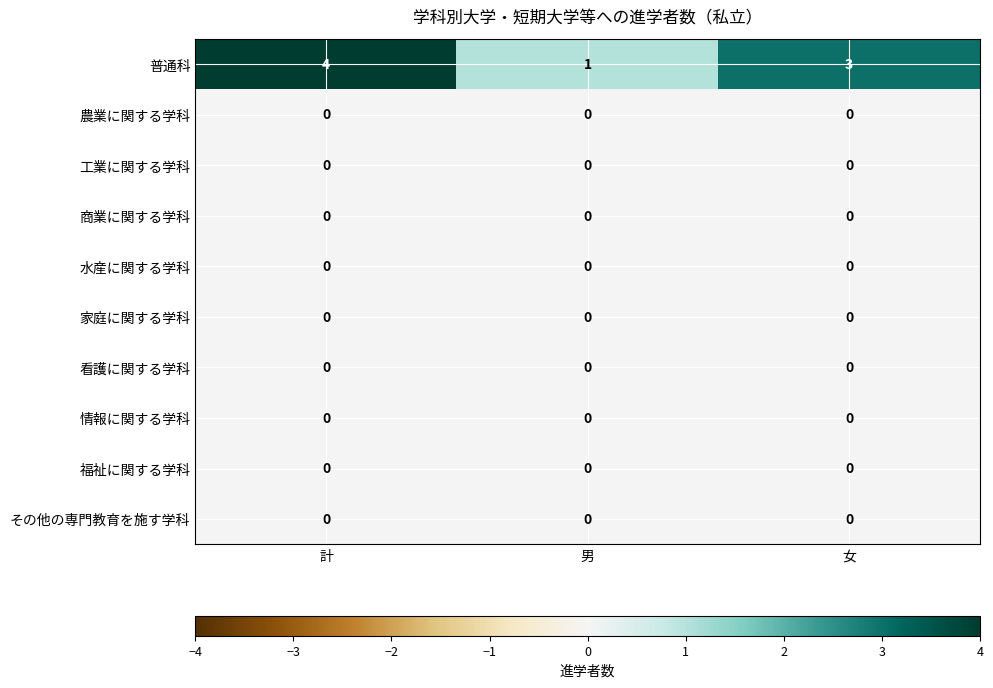

What is the greatest value displayed?

4